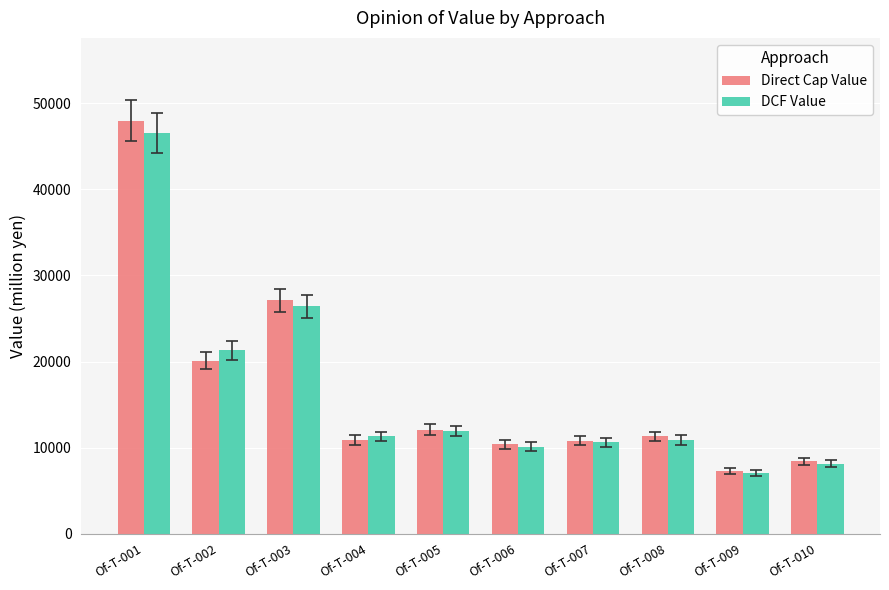

The value of DCF Value at Of-T-003 is 7164. True or false?

False